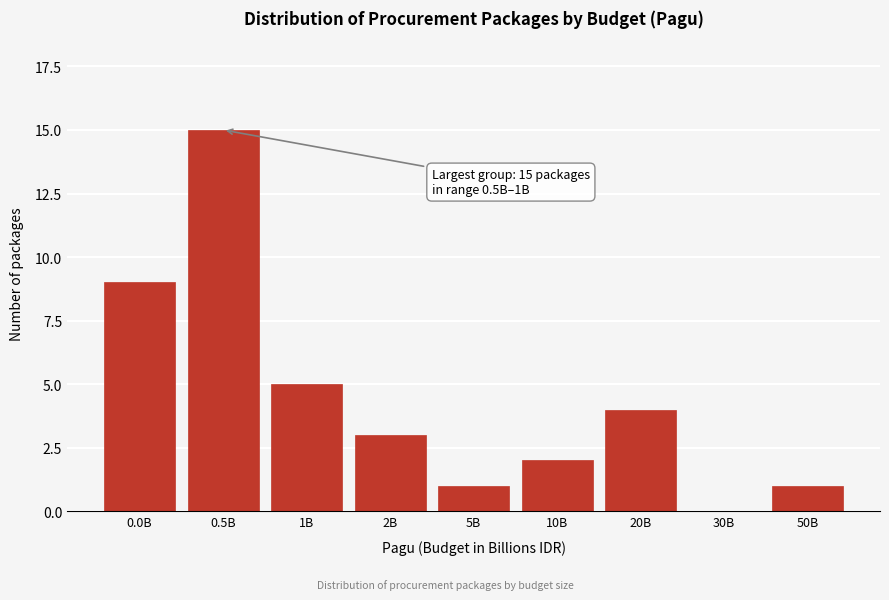

Reading left to right, list all the values displayed in this chart.

0.0B=9	0.5B=15	1B=5	2B=3	5B=1	10B=2	20B=4	30B=0	50B=1